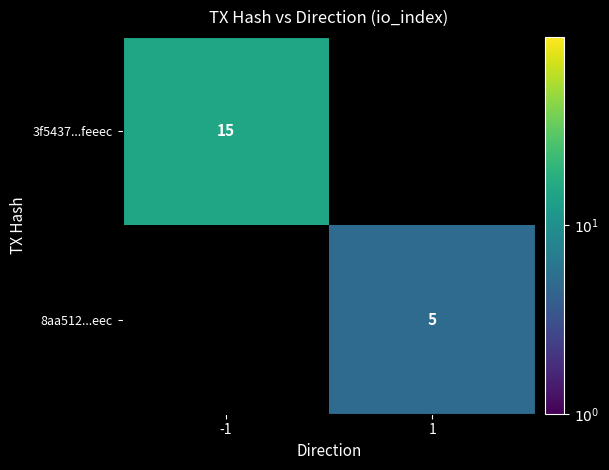

True or false: 8aa512...eec has a value of 7 at 1.

False